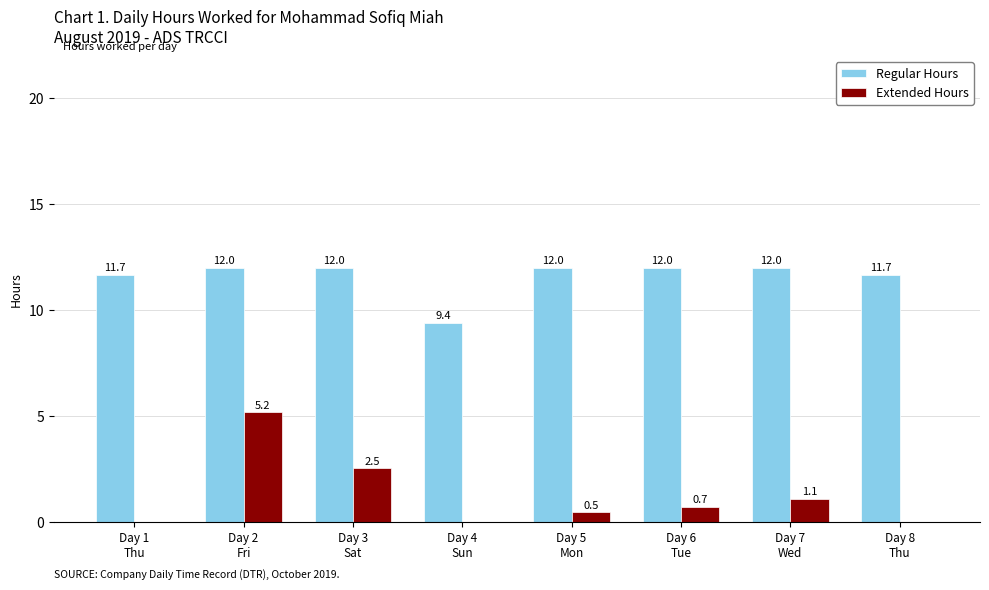

What is the sum of all Extended Hours values?

10.0